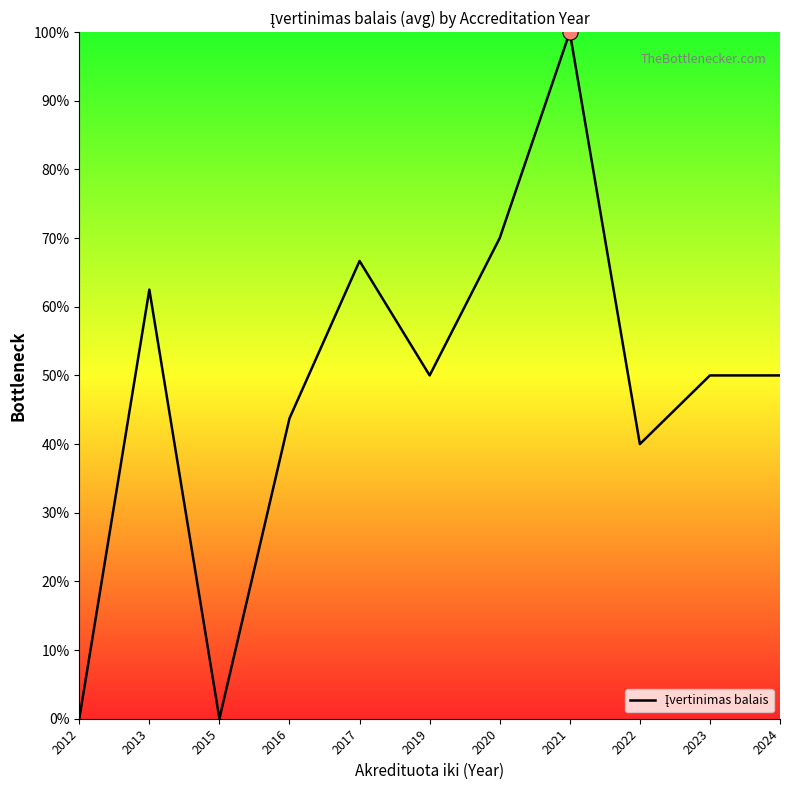

What is the change in value from 2019 to 2020?

+20.0